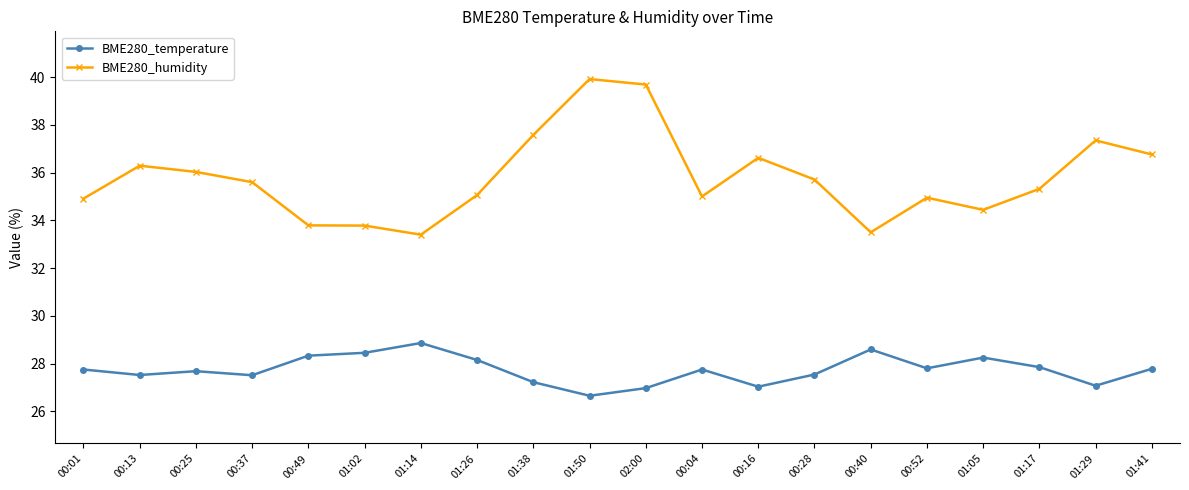

Which category has the lowest value in the BME280_temperature series?

01:50